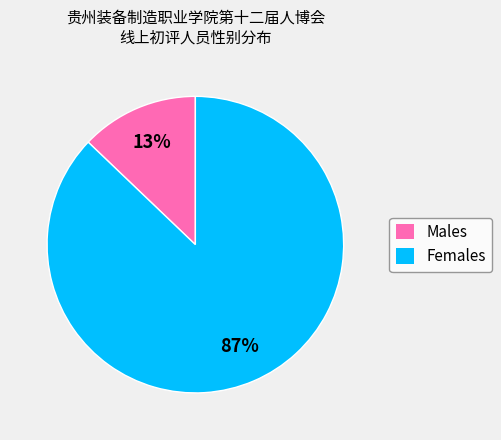

Is there a majority slice in this chart?

Yes